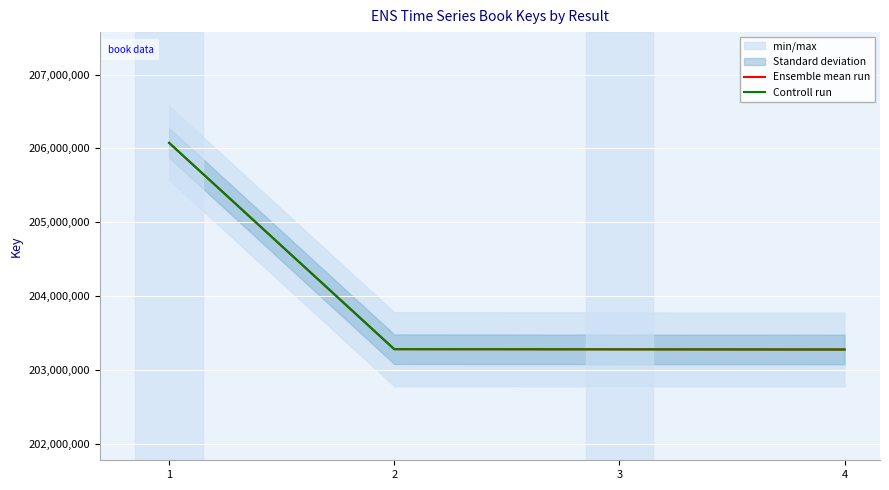

At which label does Controll run first exceed 203281594?

1